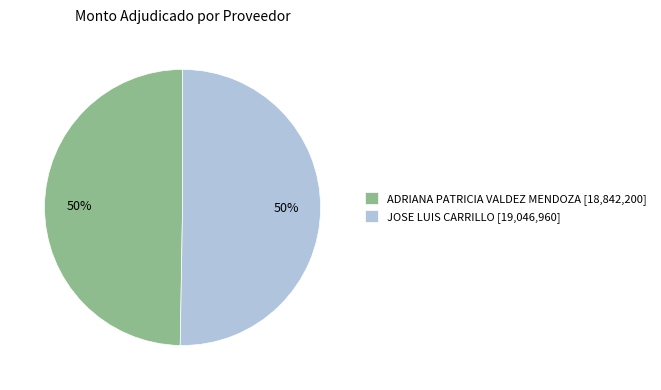

To the nearest percent, what portion does ADRIANA PATRICIA VALDEZ MENDOZA [18,842,200] represent?

50%